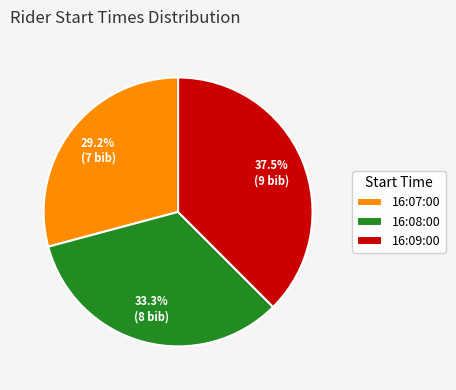

Does any single category account for the majority?

No